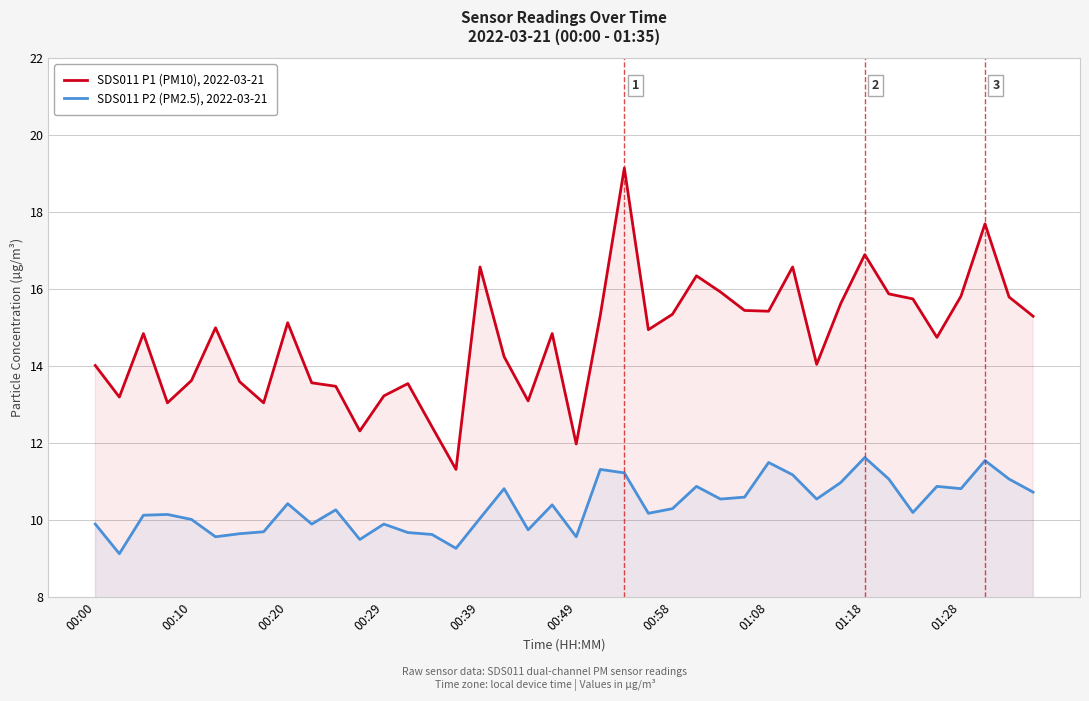

Which series has the widest spread of values?

SDS011 P1 (PM10), 2022-03-21